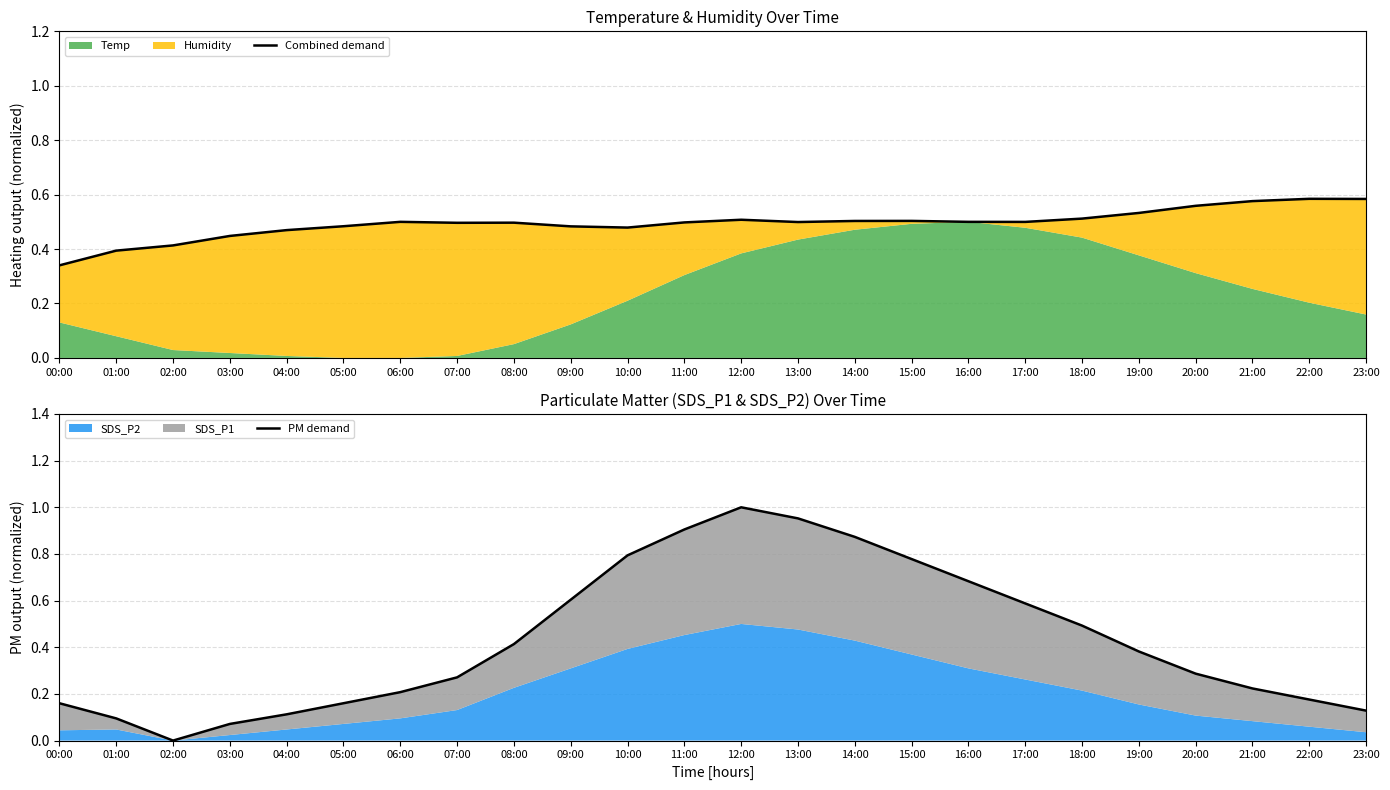

What is the spread (max minus min) of values at 14:00?

0.4